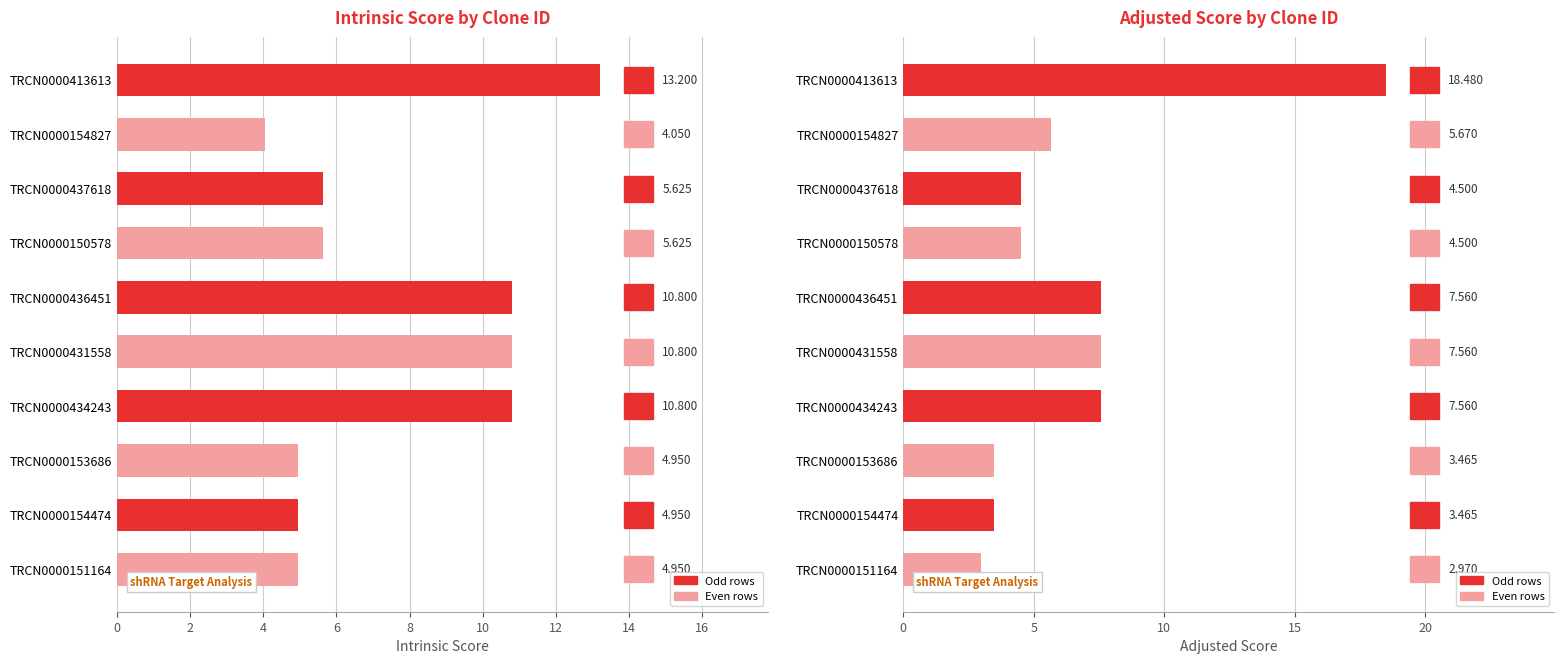

At TRCN0000150578, list the series in order from largest to smallest.

Intrinsic Score, Adjusted Score